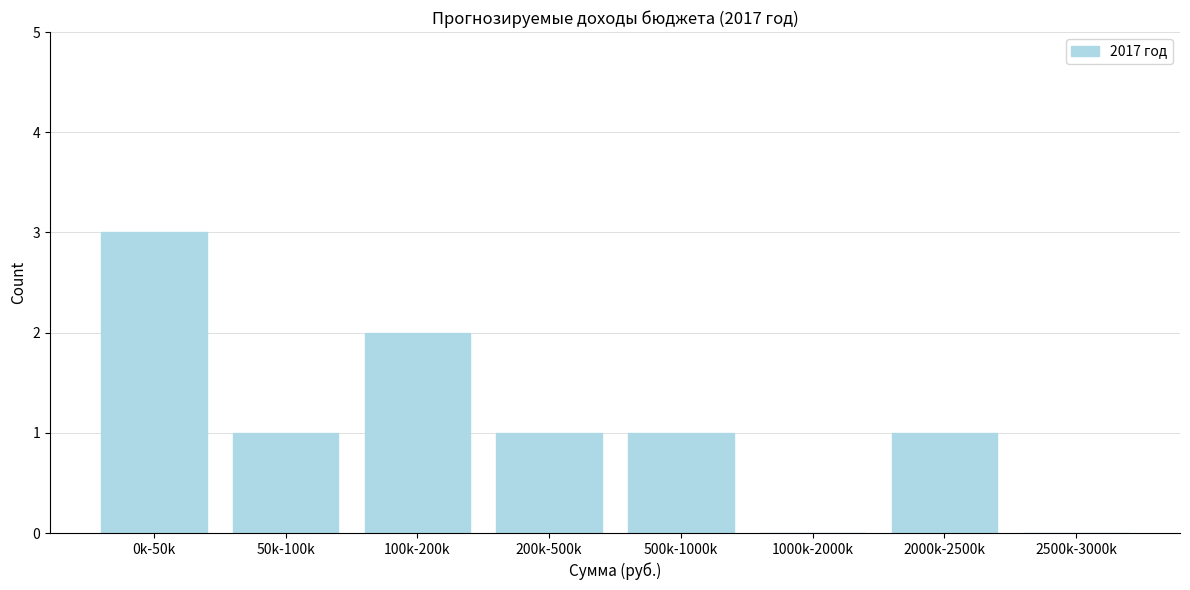

Reading left to right, what are all the values shown in this chart?

0k-50k=3	50k-100k=1	100k-200k=2	200k-500k=1	500k-1000k=1	1000k-2000k=0	2000k-2500k=1	2500k-3000k=0